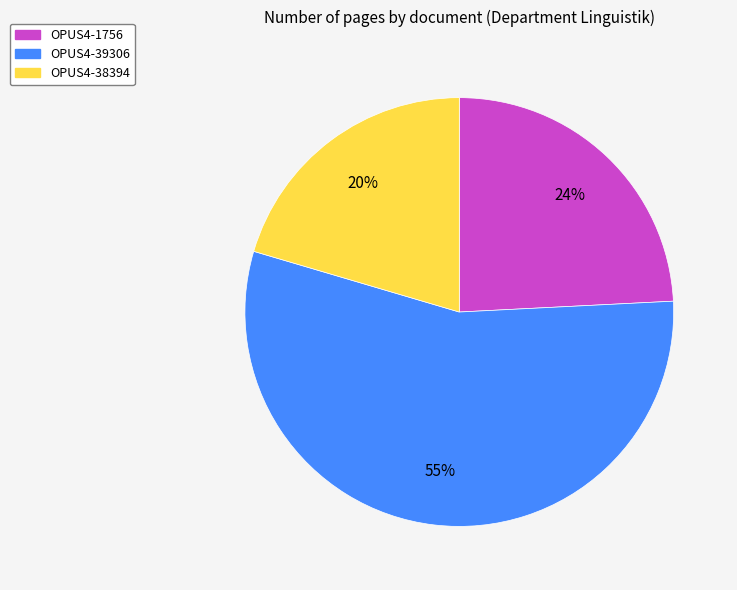

Does OPUS4-39306 account for over 50% of the chart?

Yes